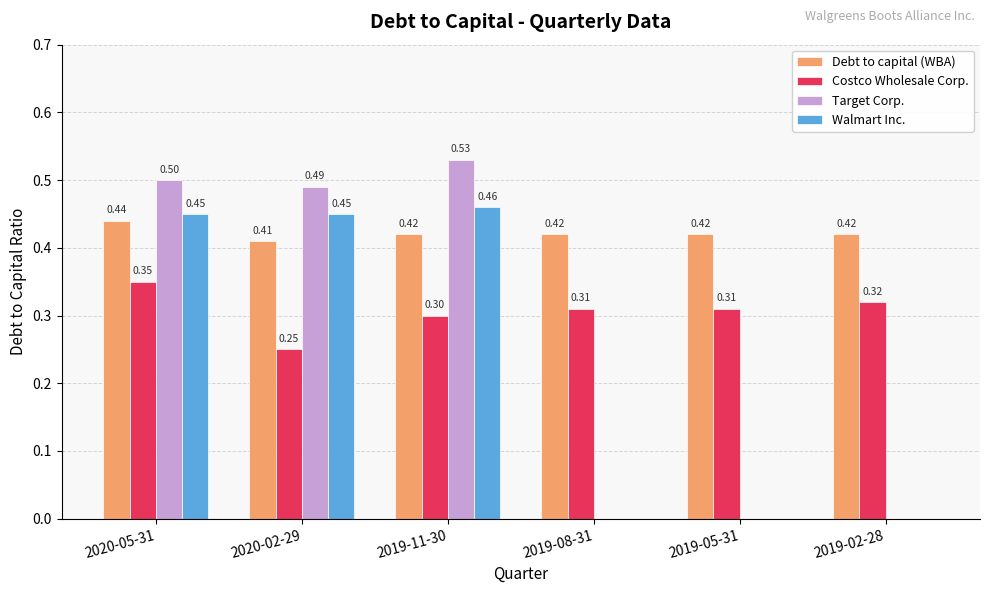

Which series changed the most between 2020-05-31 and 2019-02-28?

Target Corp.